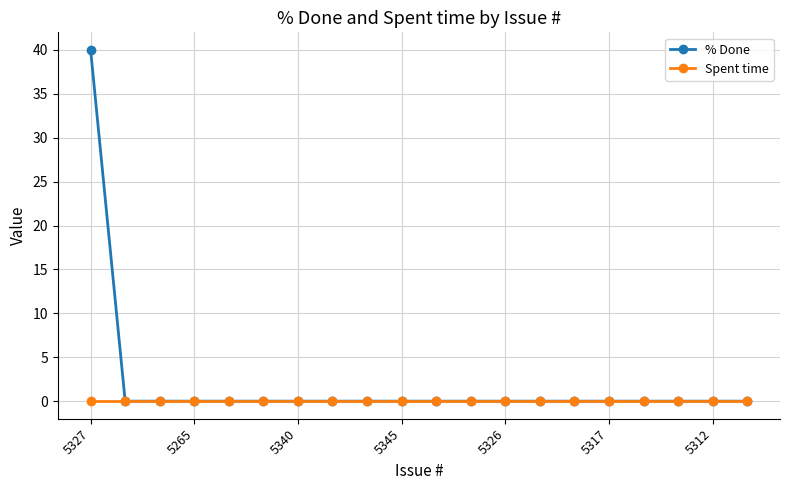

Which series has the largest range (max minus min)?

% Done